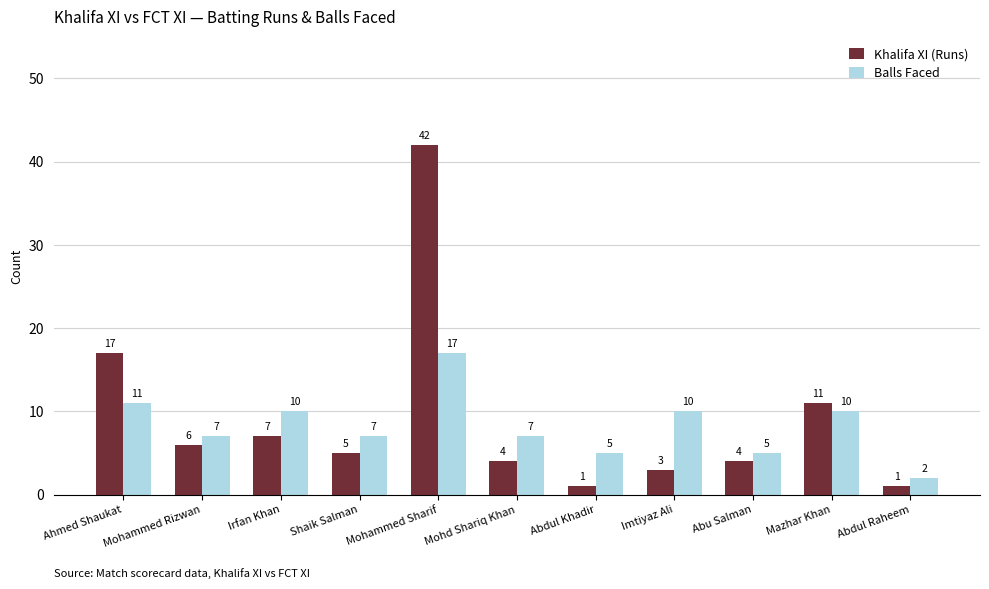

Reading left to right, transcribe all the data shown in this chart.

Khalifa XI (Runs): 17	6	7	5	42	4	1	3	4	11	1
Balls Faced: 11	7	10	7	17	7	5	10	5	10	2